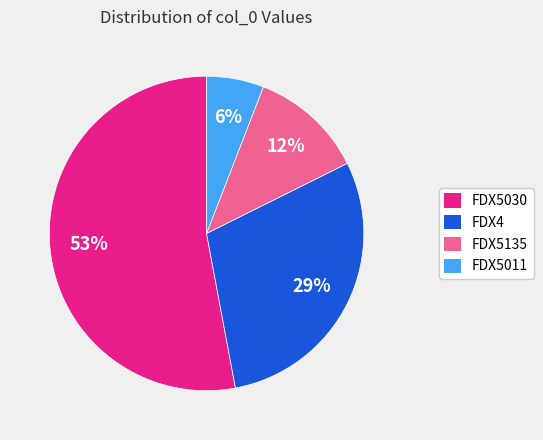

Is there any slice that represents more than half of the pie?

Yes